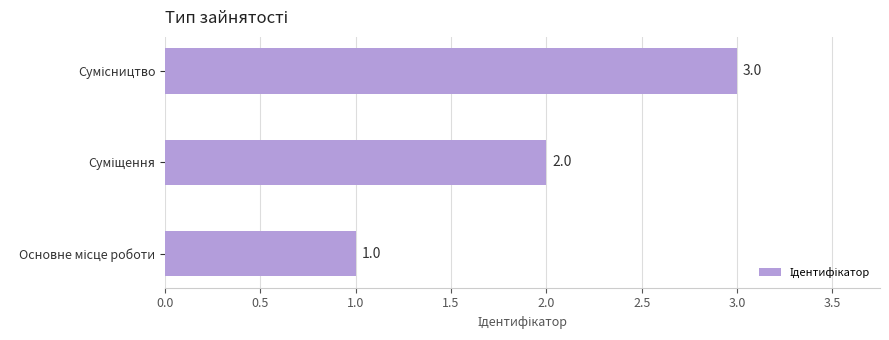

How many values are between 1 and 3?

3